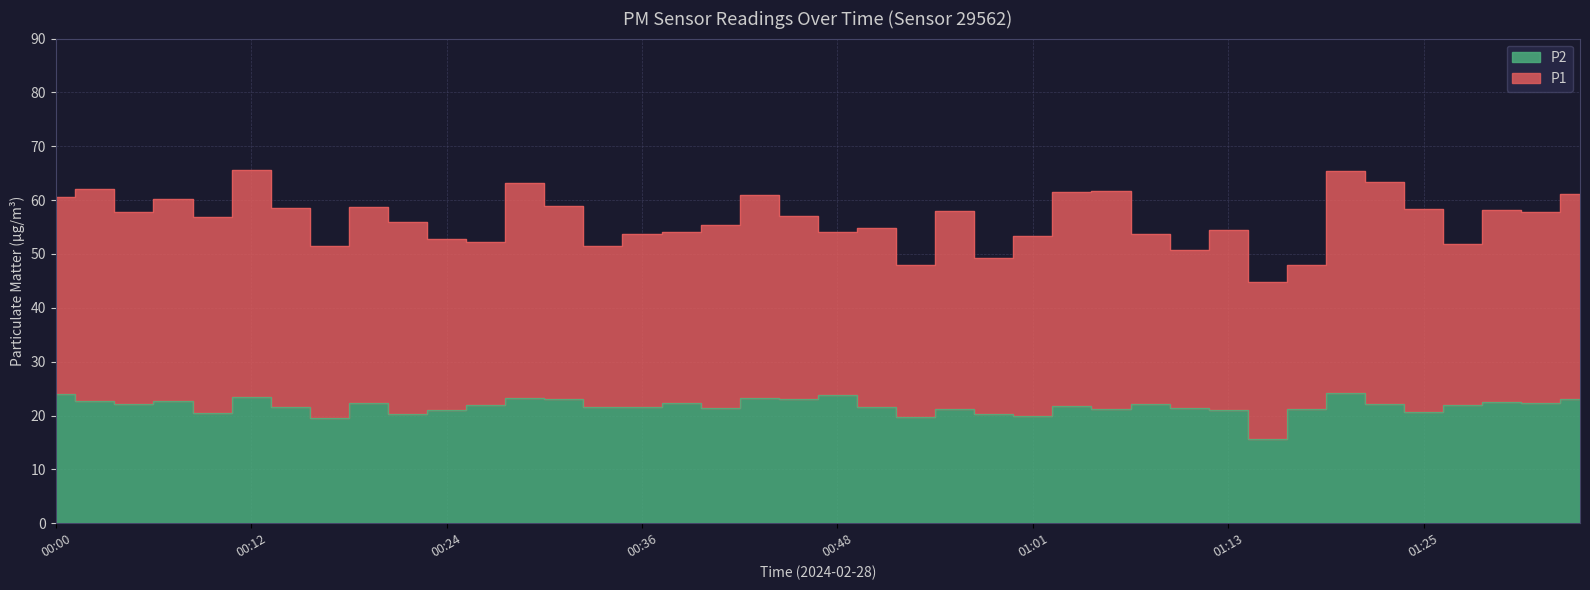

Between 00:09 and 00:19, which is larger?

00:19